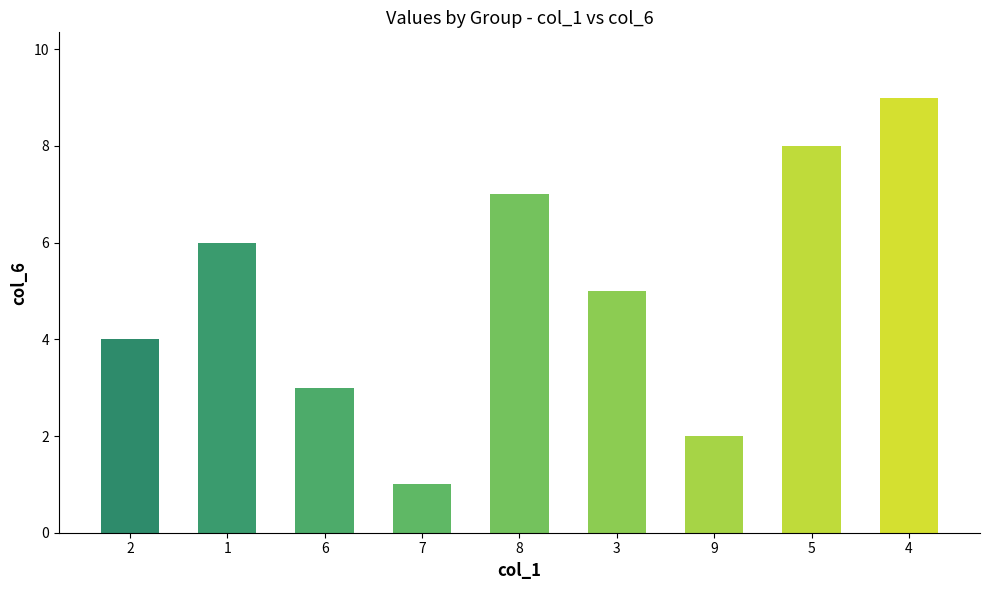

Is it true that the value at 3 is 5?

True